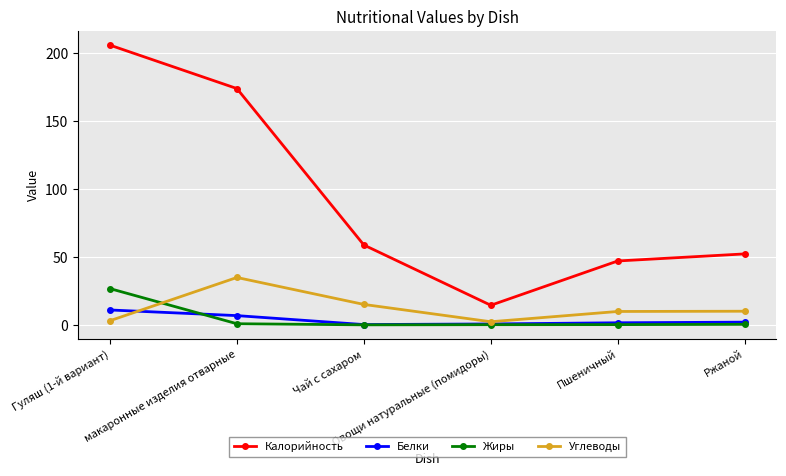

What is the sum of the Белки values at Чай с сахаром and Ржаной?

2.2